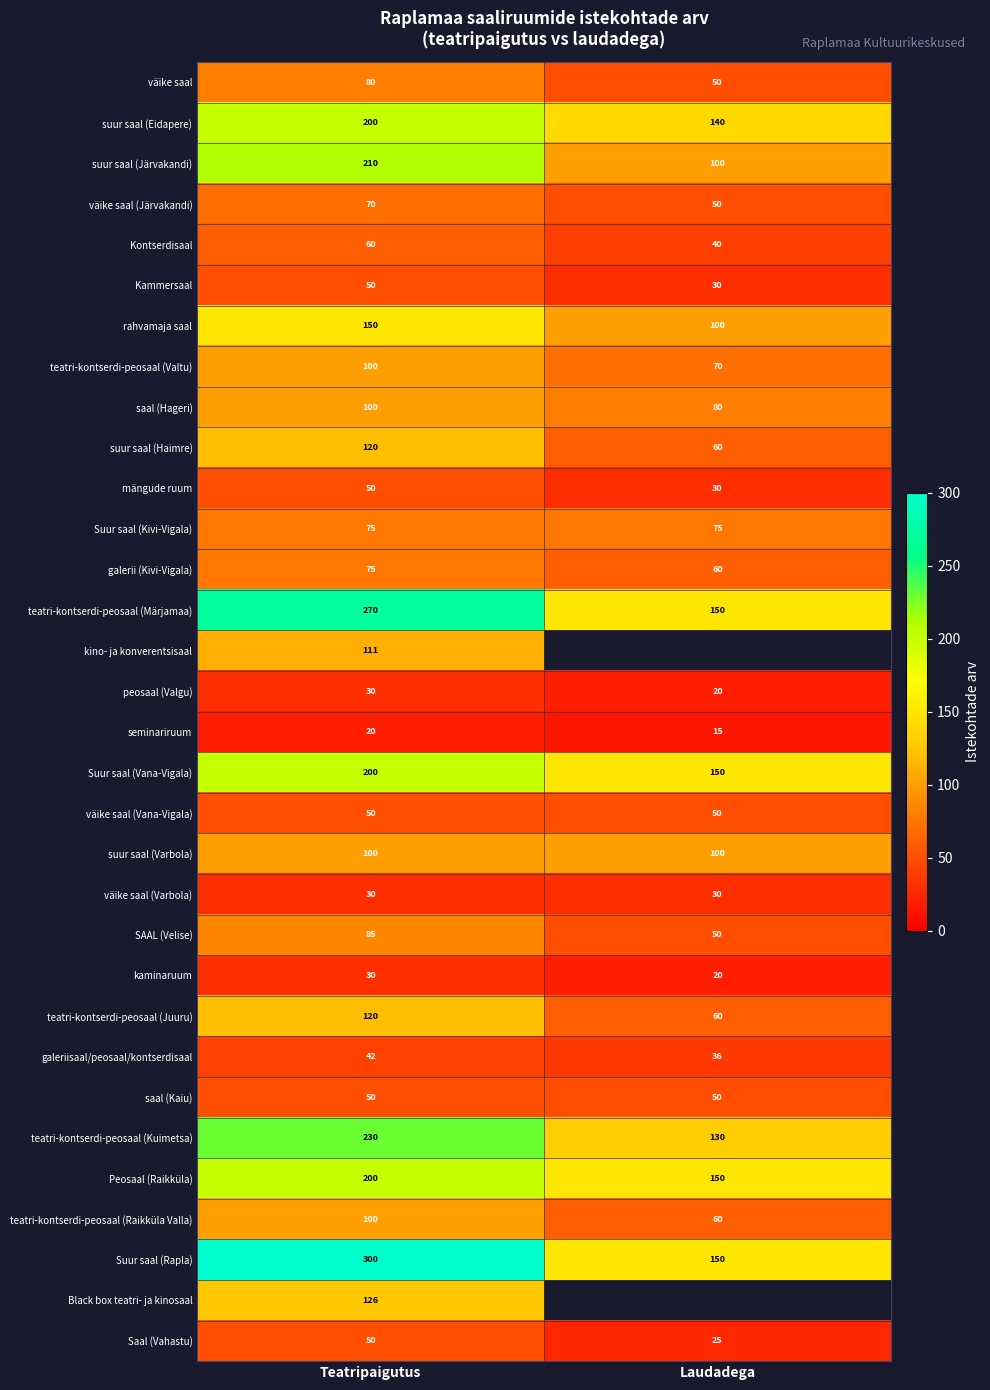

Which label corresponds to the largest value in the chart?

Teatripaigutus